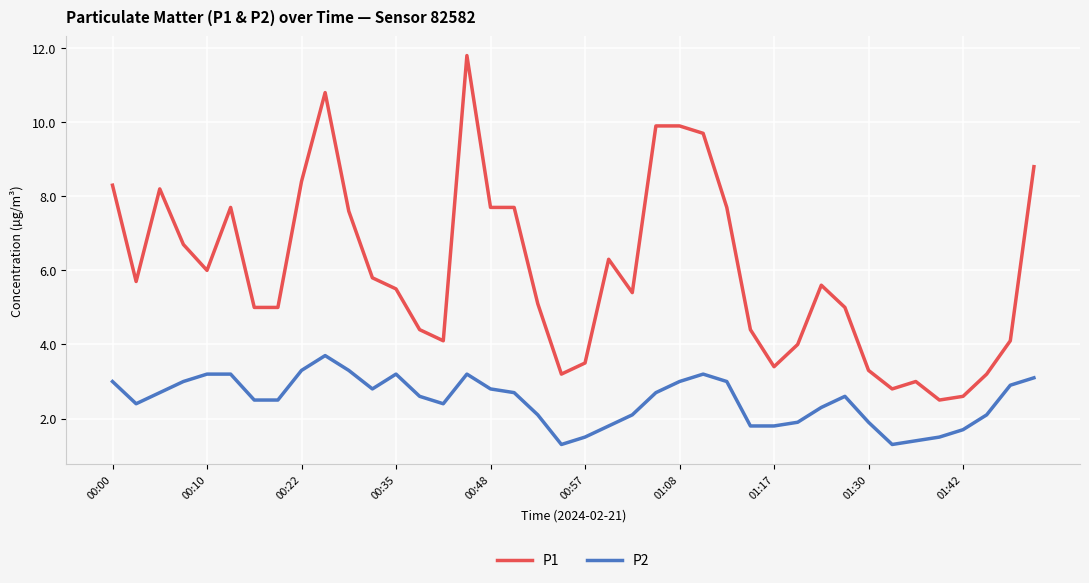

True or false: P2 and P1 intersect in this chart.

False